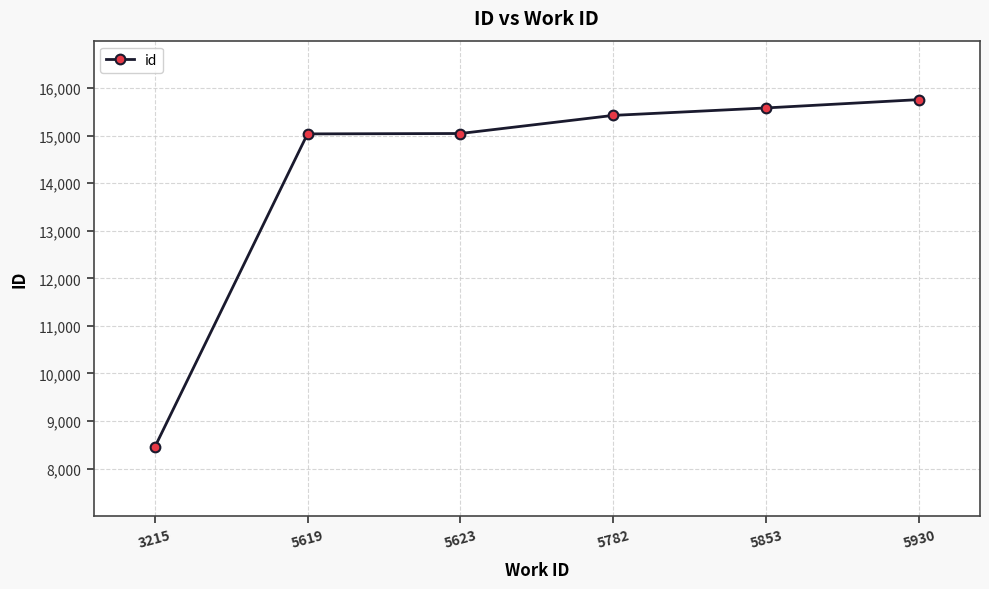

How many lines are shown in the chart?

1